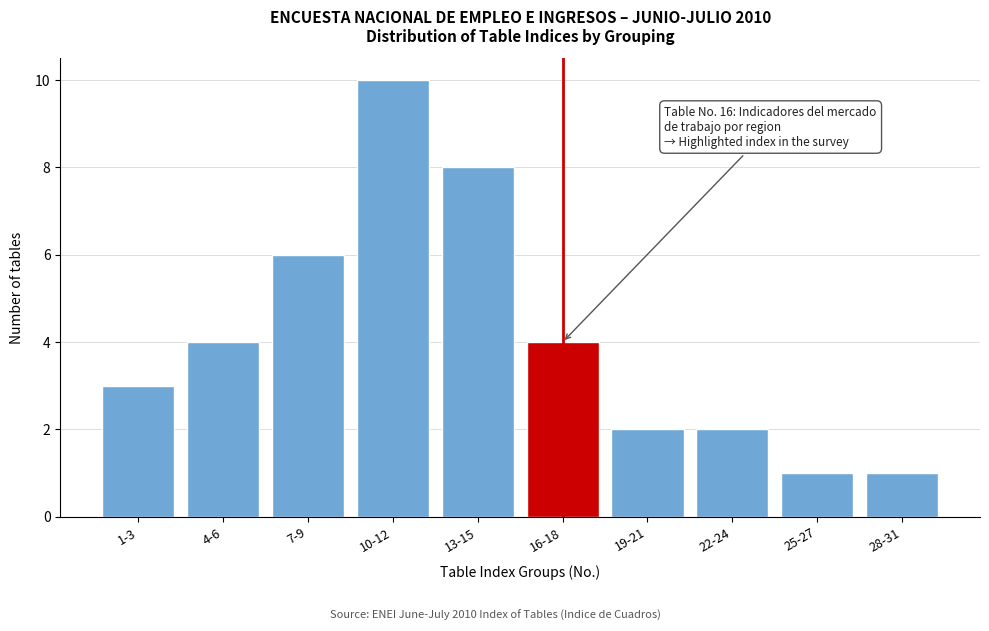

Reading right to left, extract all data points from this chart.

28-31=1	25-27=1	22-24=2	19-21=2	16-18=4	13-15=8	10-12=10	7-9=6	4-6=4	1-3=3